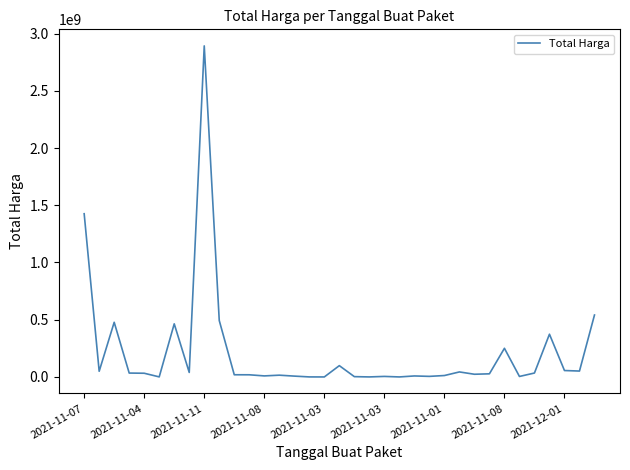

What is the maximum value shown in the chart?

2892122000